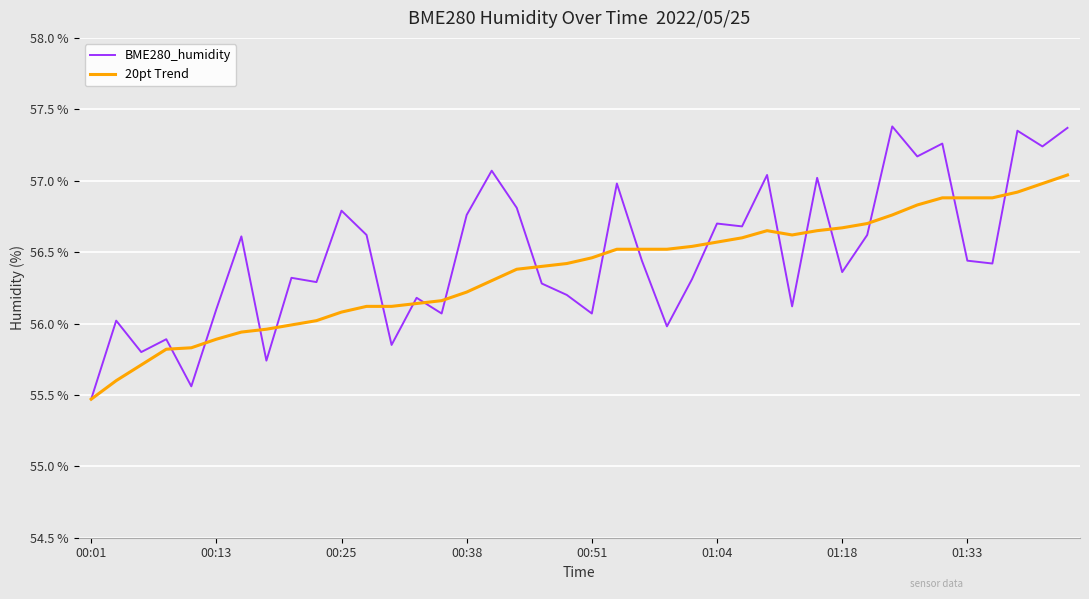

What is the minimum value shown in the chart?

55.5